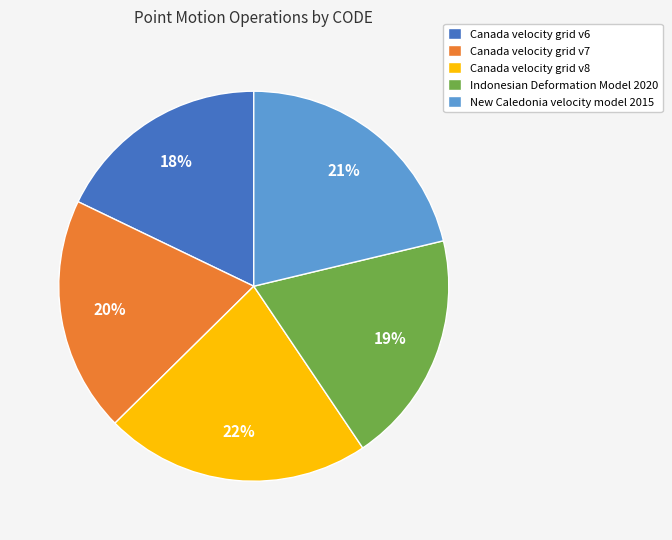

To the nearest percent, what portion does Canada velocity grid v8 represent?

22%